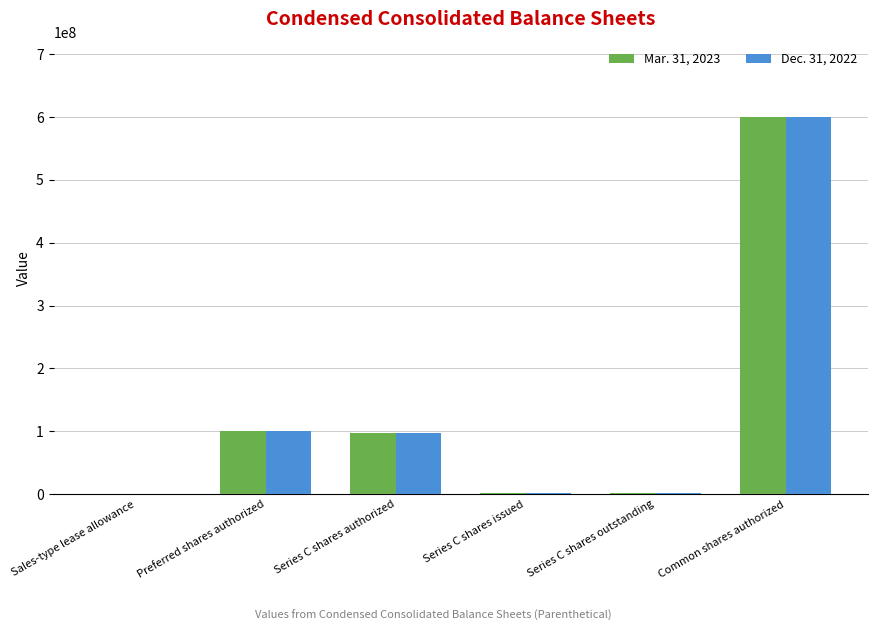

Is it true that Dec. 31, 2022 equals 61598772 at Preferred shares authorized?

False